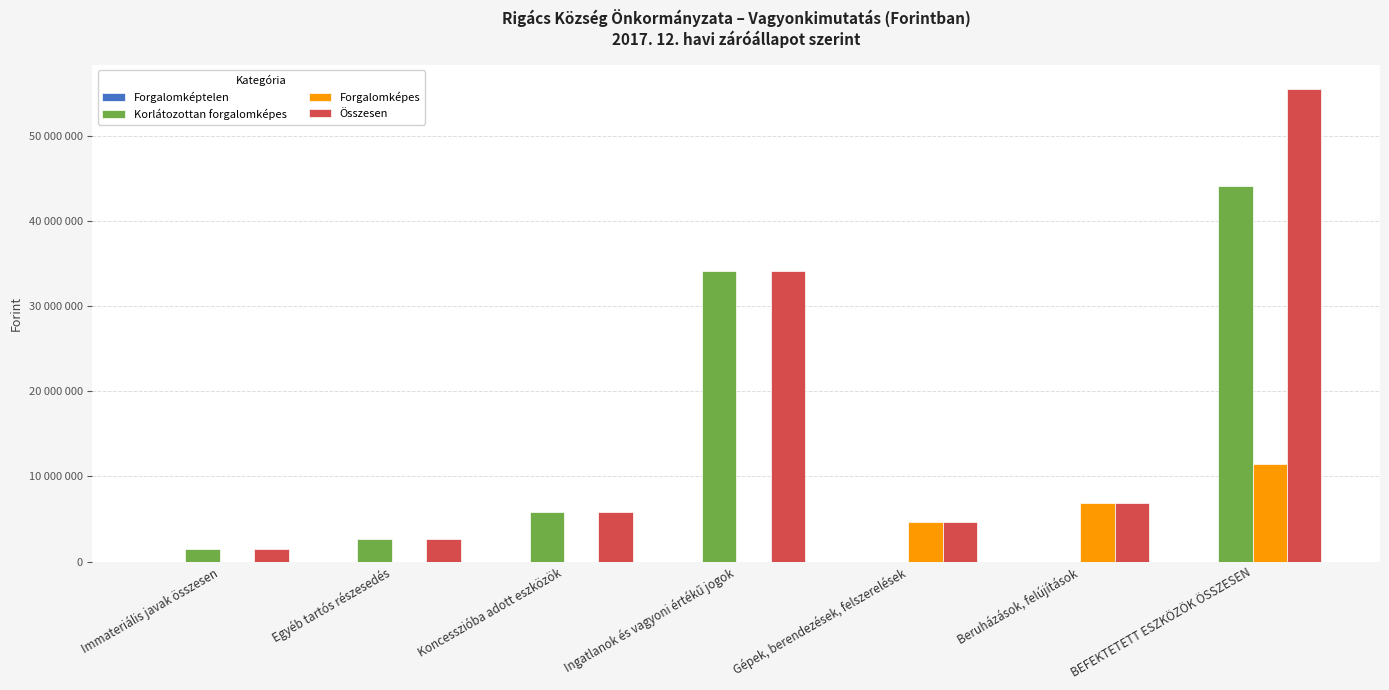

Where does the Összesen series first go above 5836052?

Ingatlanok és vagyoni értékű jogok